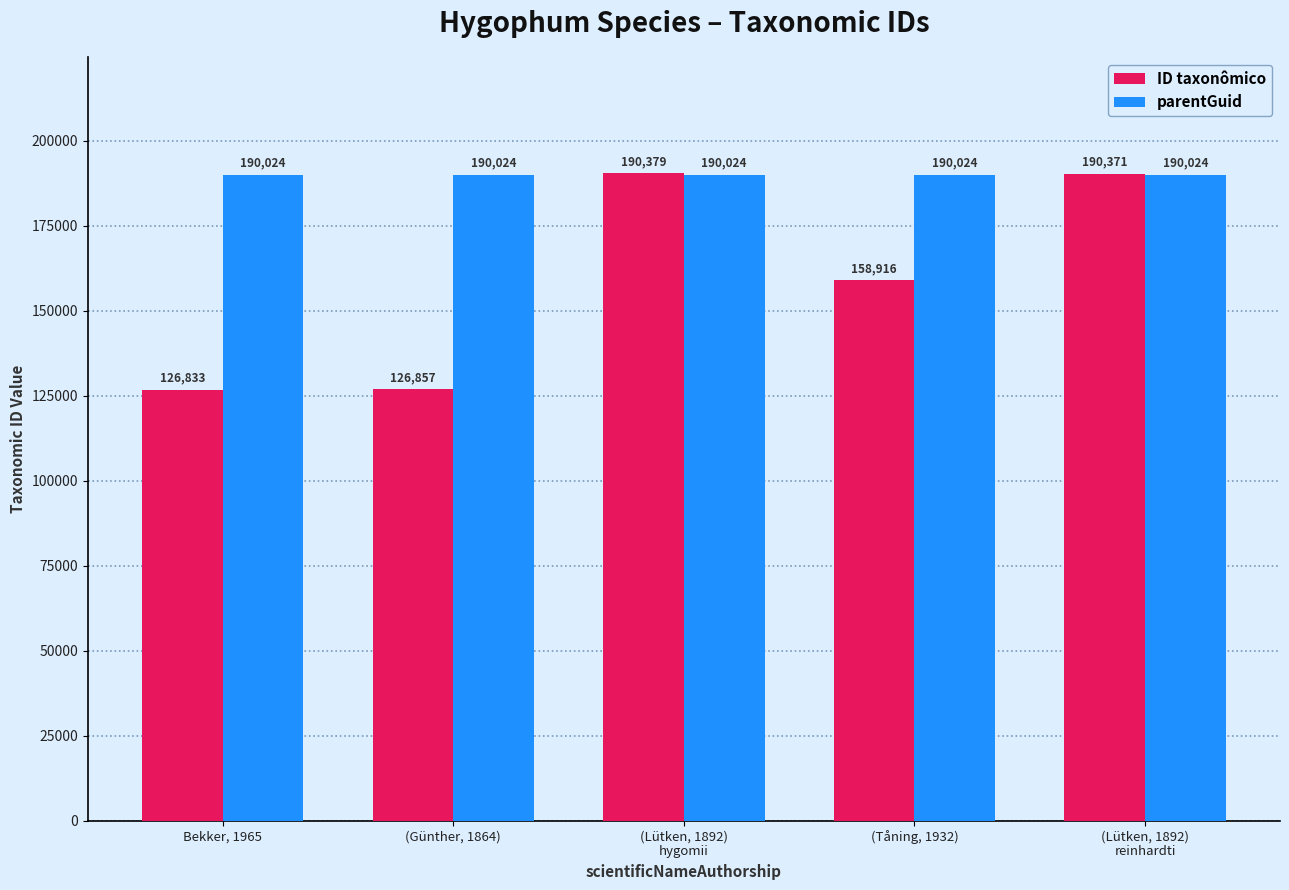

Rank the series by their maximum value, from highest to lowest.

ID taxonômico, parentGuid